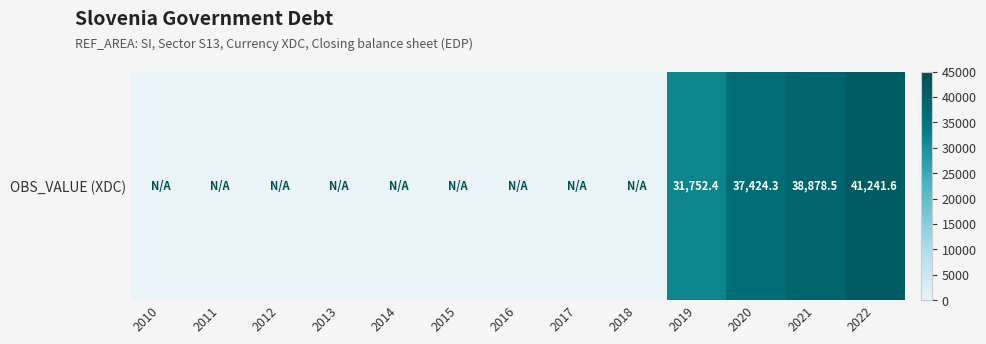

List the labels in order of value, largest first.

2022, 2021, 2020, 2019, 2010, 2011, 2012, 2013, 2014, 2015, 2016, 2017, 2018